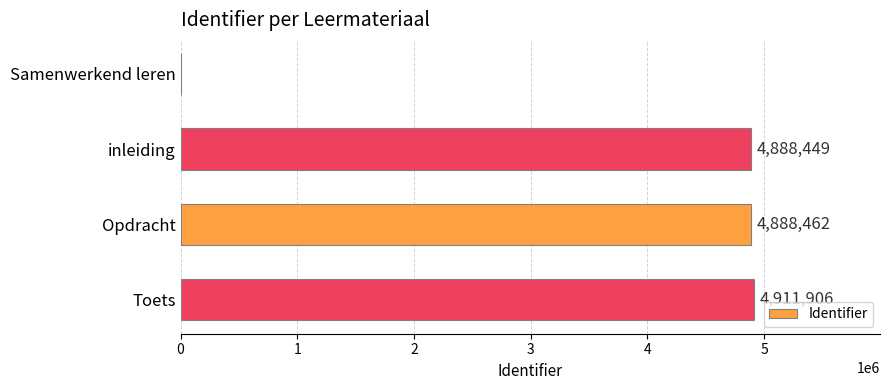

What is the sum of all values?

14688817